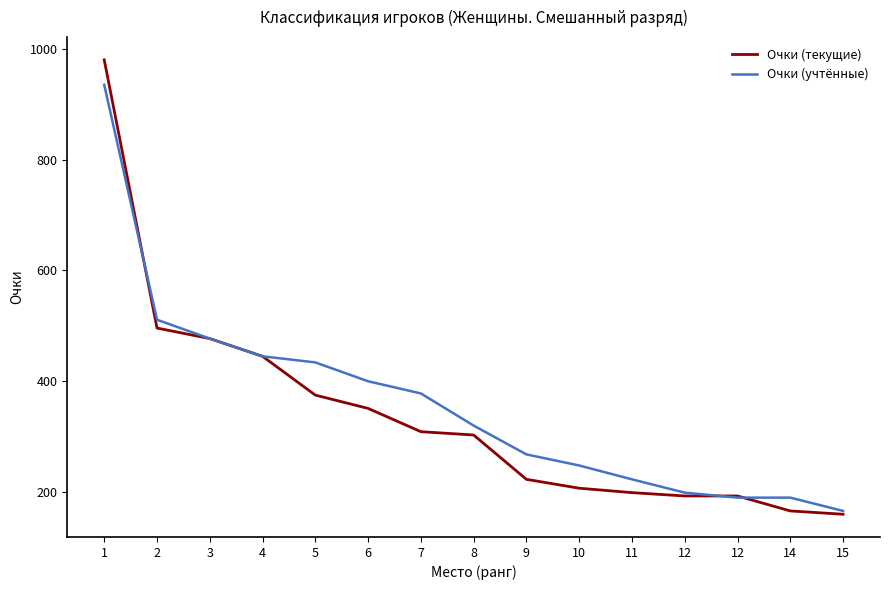

Which series has the widest spread of values?

Очки (текущие)